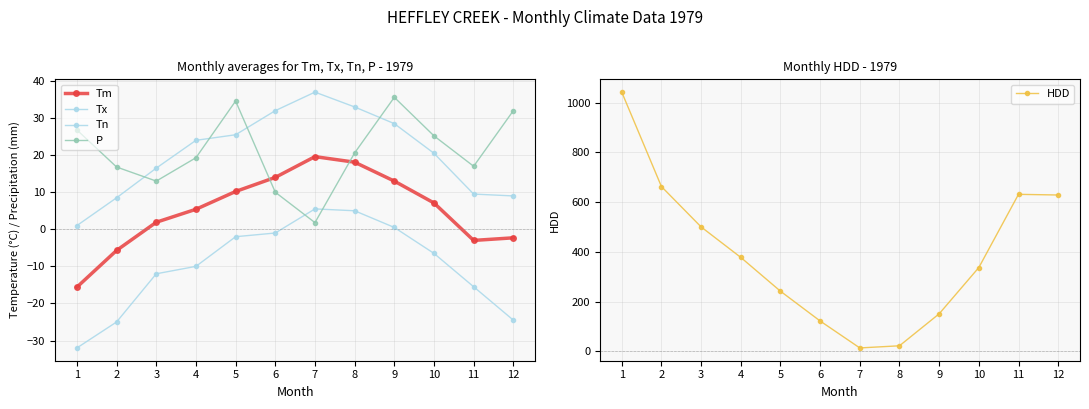

Is it true that P equals 13.0 at 3?

True